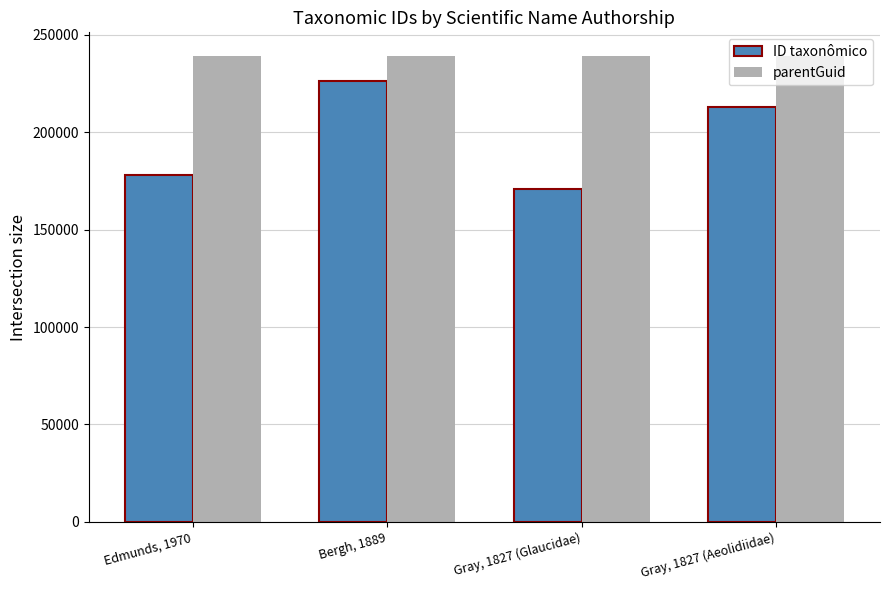

What value does the parentGuid series have at Gray, 1827 (Aeolidiidae)?

239376